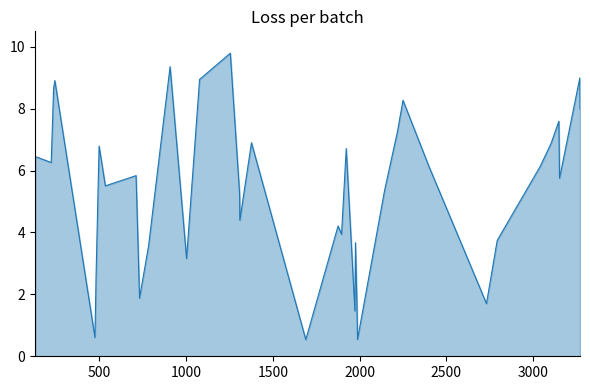

What is the greatest value displayed?

9.8